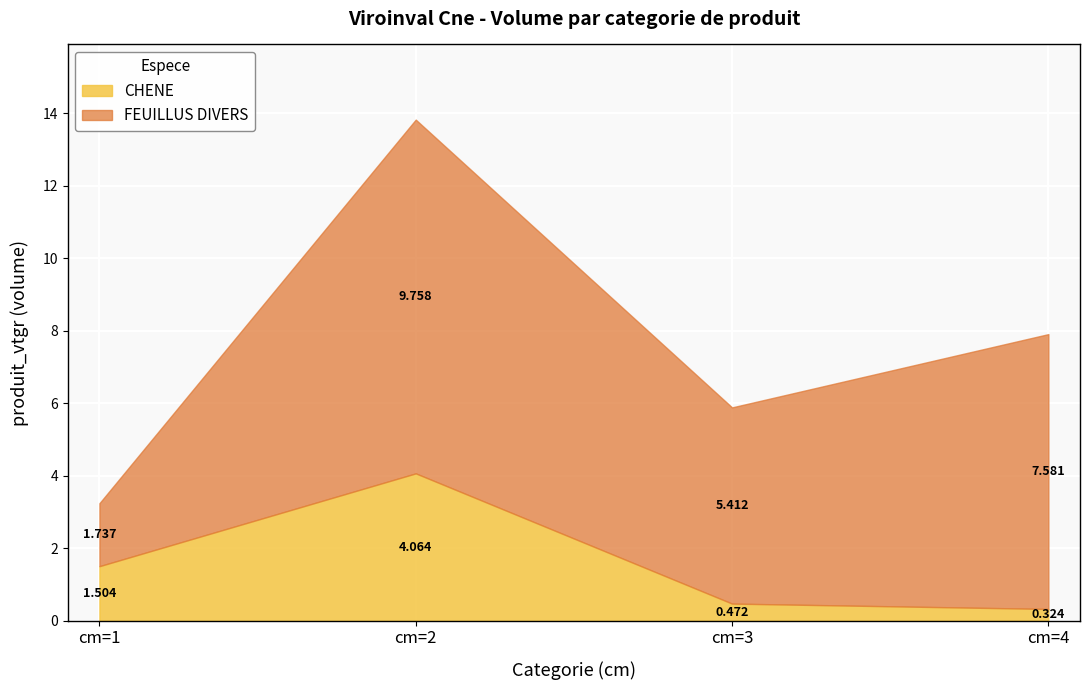

Rank the categories by CHENE value from lowest to highest.

cm=4, cm=3, cm=1, cm=2